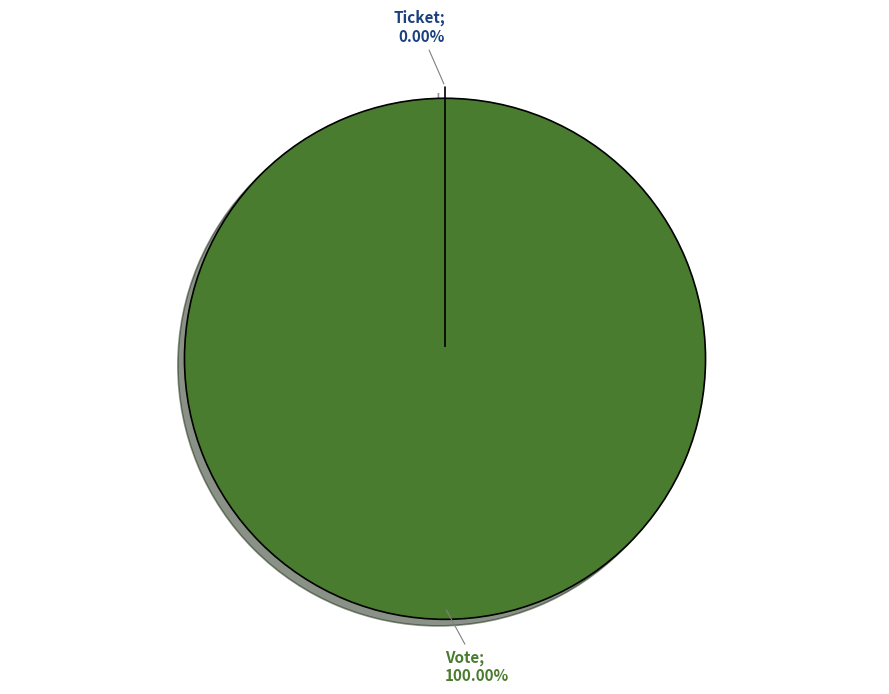

To the nearest percent, what is the combined percentage of Ticket and Vote?

100%